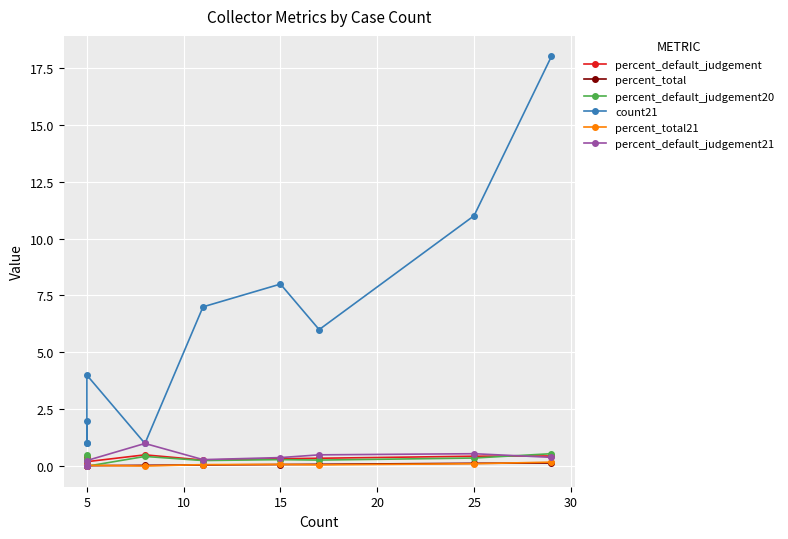

How many interior local valleys does the percent_default_judgement20 series have?

3